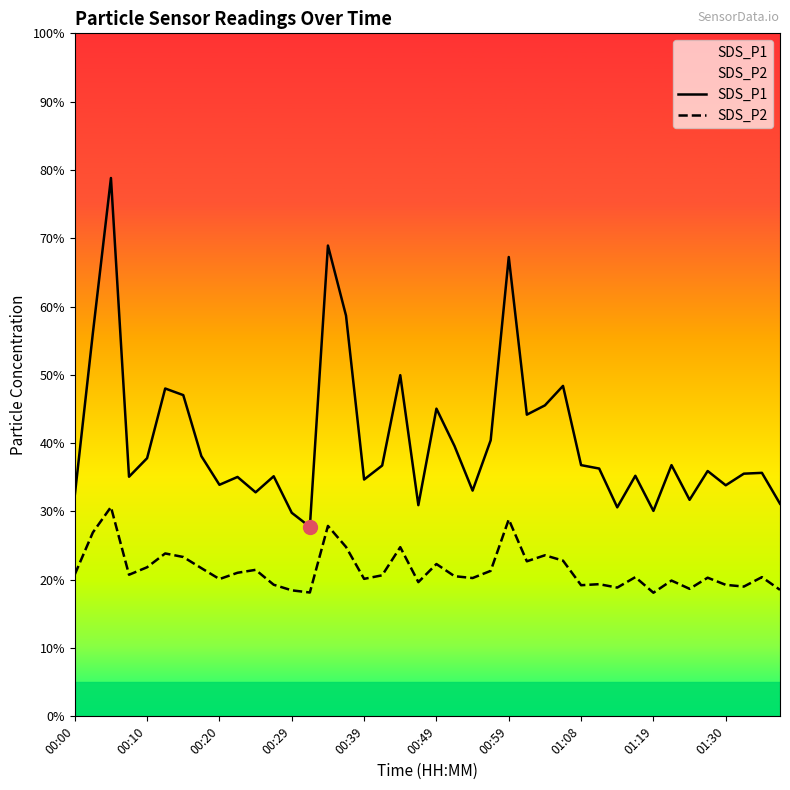

What is the difference between the maximum and minimum values in the SDS_P1 series?

51.1